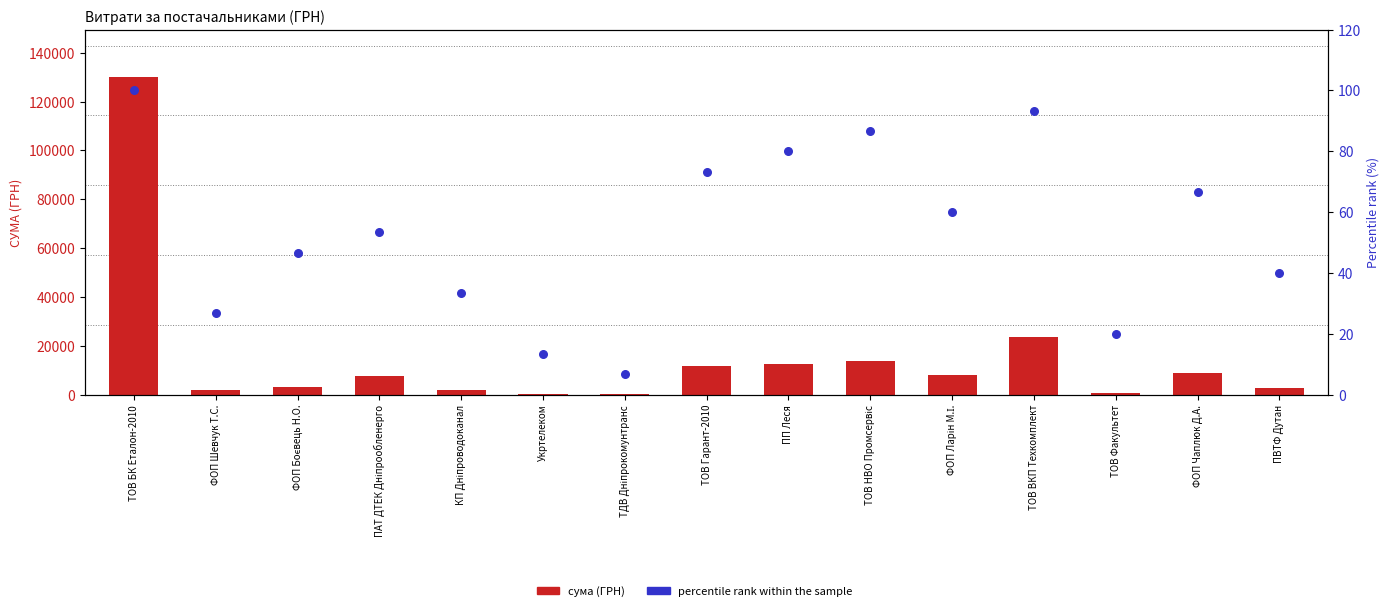

What is the total value across all series at ПП Леся?

12424.8